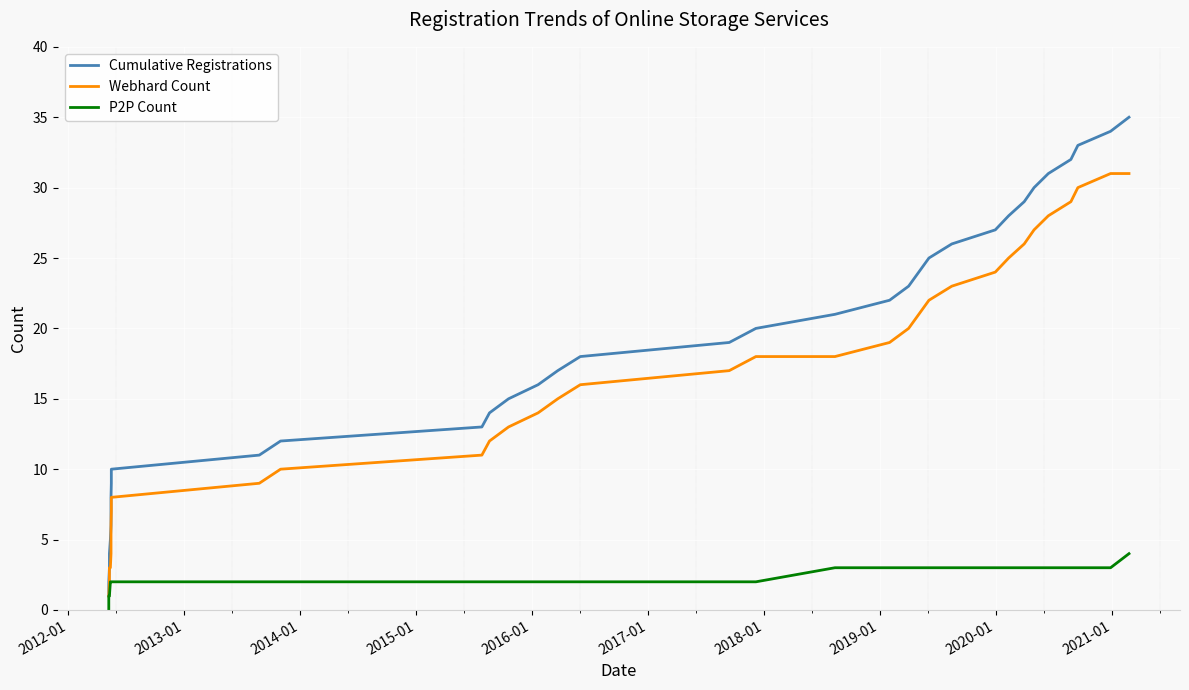

True or false: Webhard Count and Cumulative Registrations intersect in this chart.

False